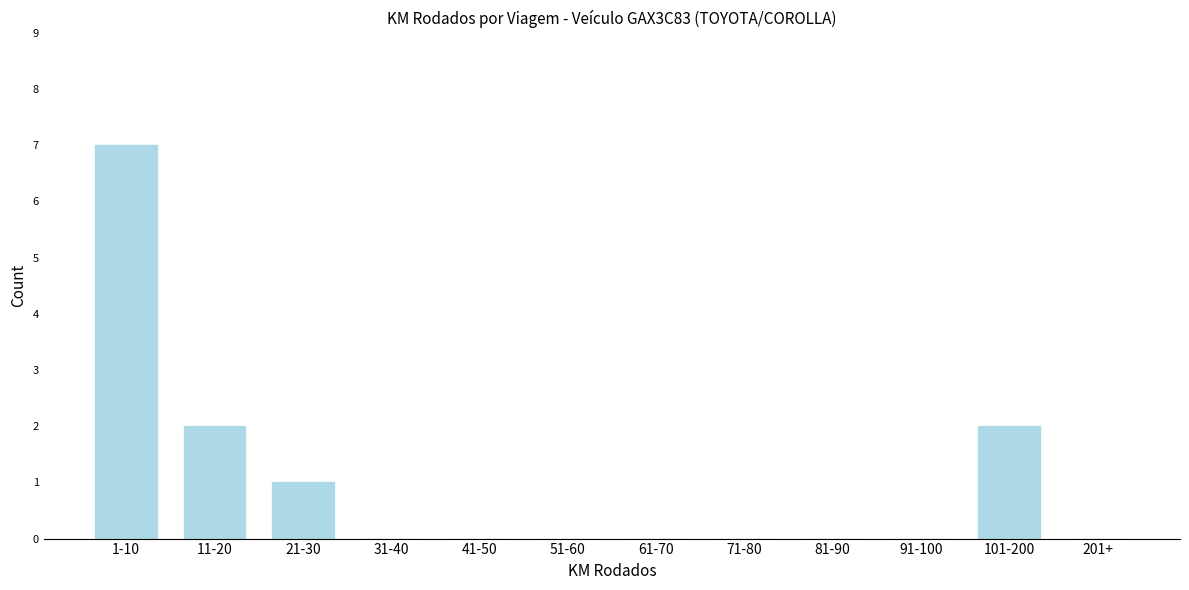

Reading right to left, list all the values displayed in this chart.

201+=0	101-200=2	91-100=0	81-90=0	71-80=0	61-70=0	51-60=0	41-50=0	31-40=0	21-30=1	11-20=2	1-10=7